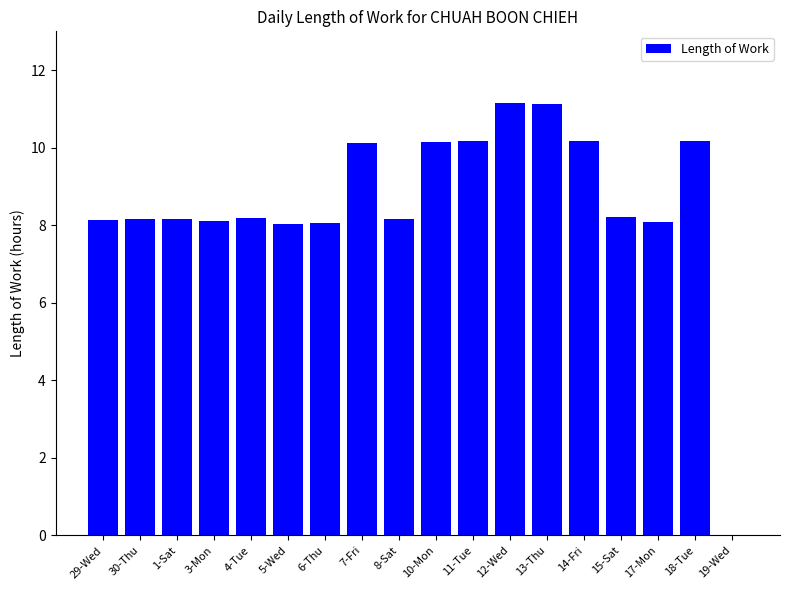

What is the difference between the values at 19-Wed and 15-Sat?

8.2